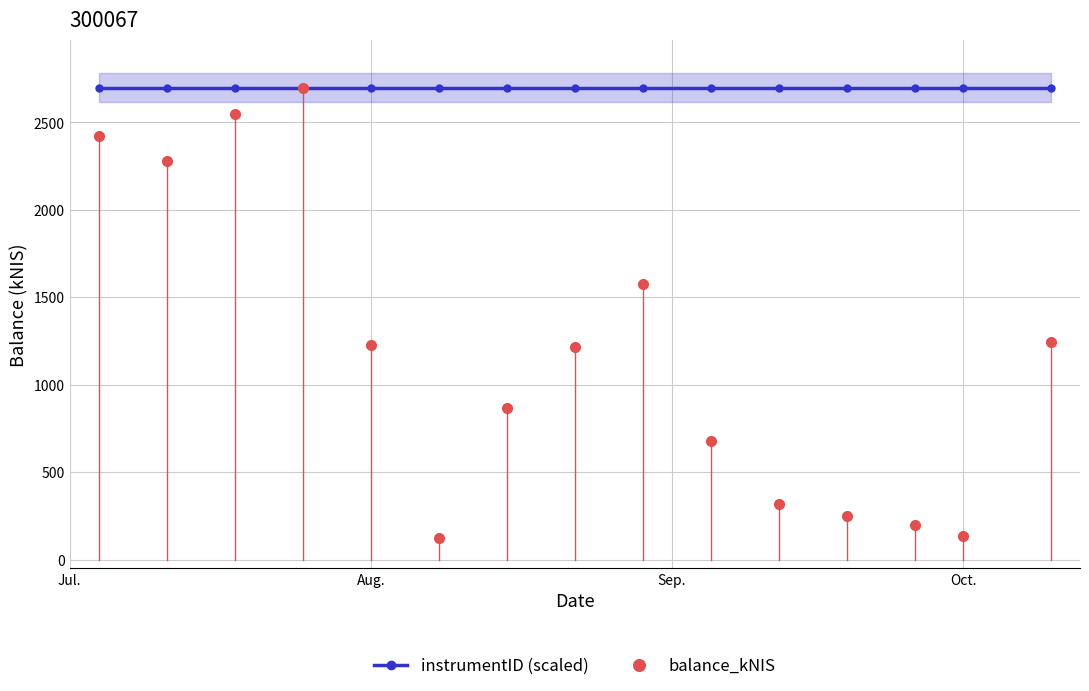

List the series in order of their overall mean, lowest first.

balance_kNIS, instrumentID (scaled)